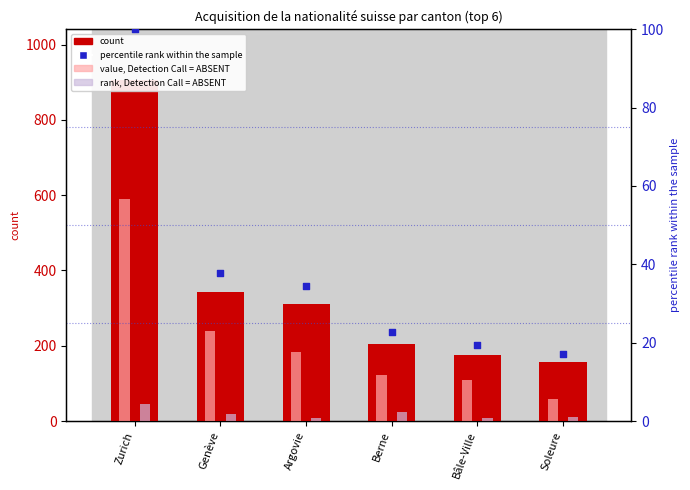

Which series contains the highest Y value?

count